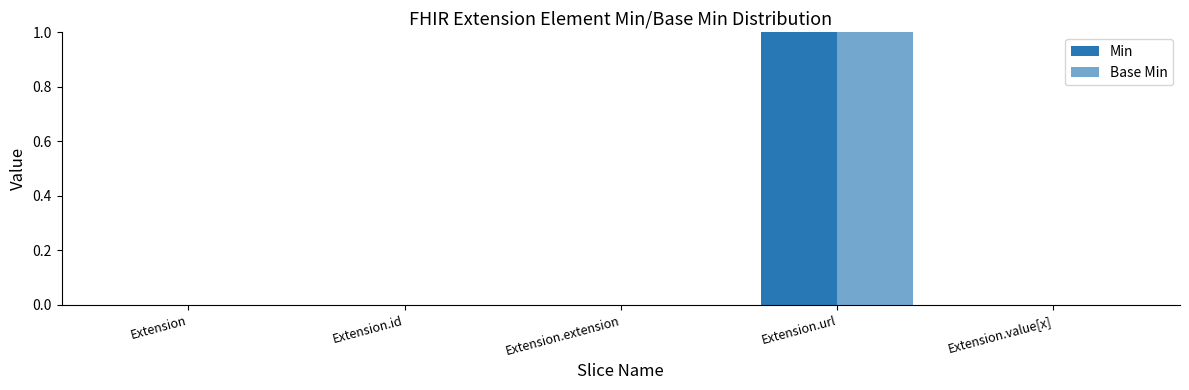

What is the label of the 4th bar from the left?

Extension.url